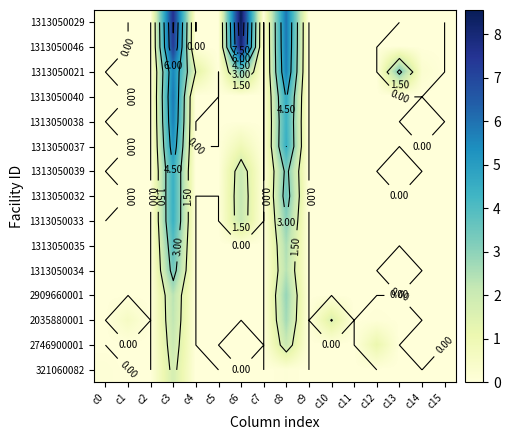

At how many categories does at least one series exceed 2?

4